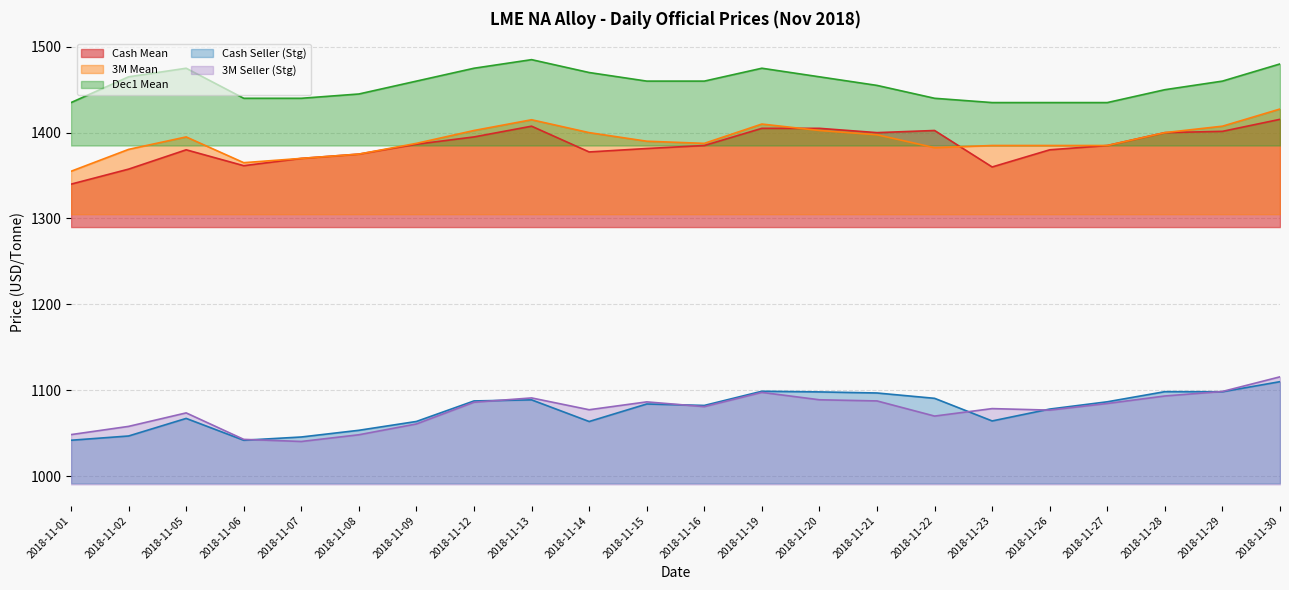

The value of Cash Seller (Stg) at 2018-11-23 is 1064.2. True or false?

True